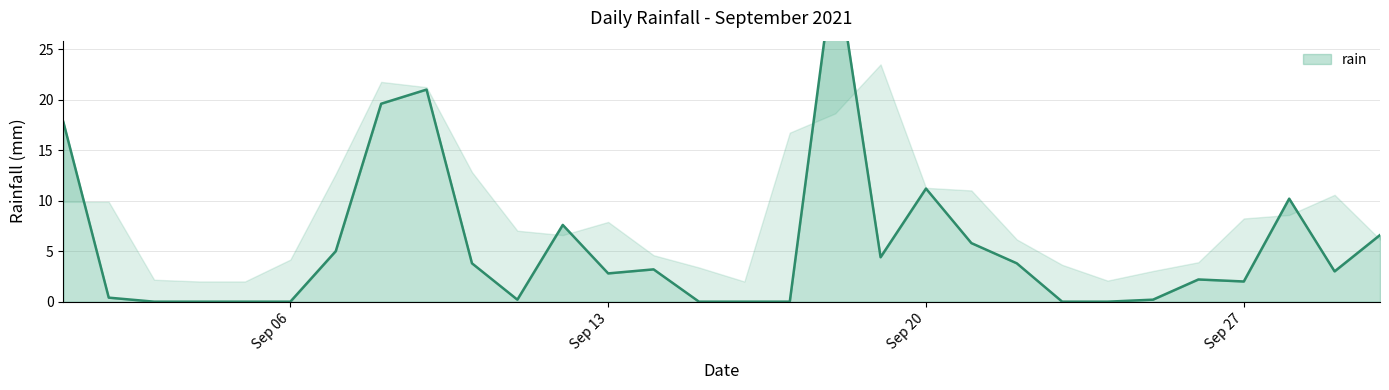

At which label is the value closest to 17?

2021-09-01